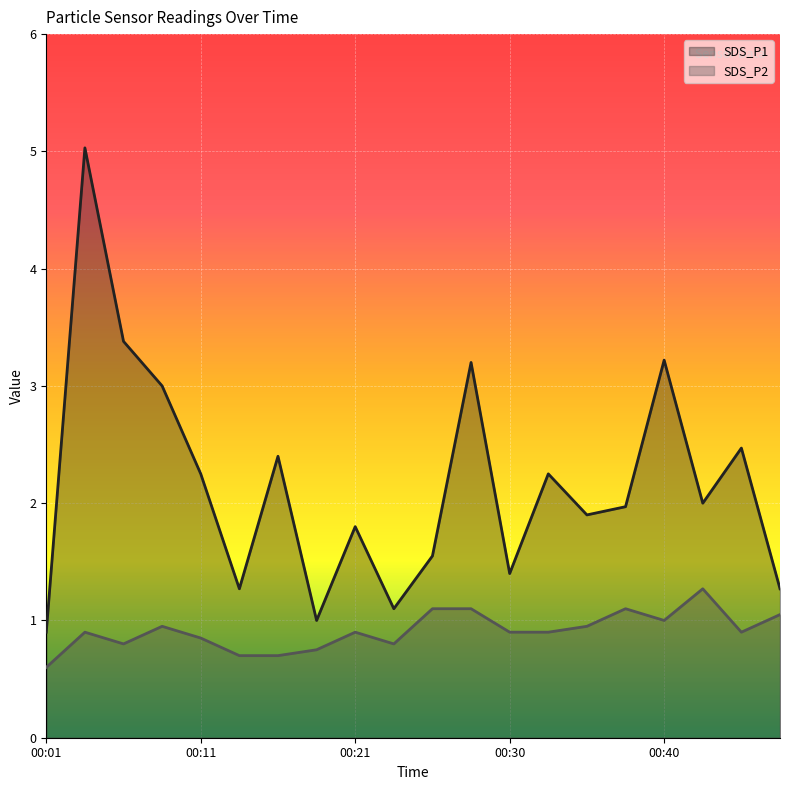

Count the number of categories in the chart.

20